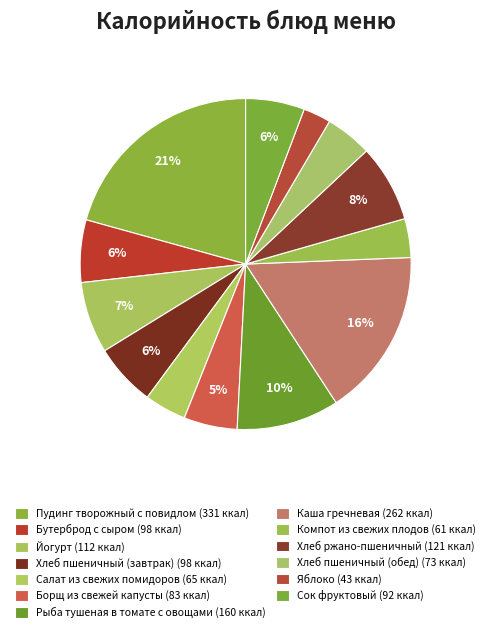

Rank the categories by value from lowest to highest.

Яблоко, Компот из свежих плодов, Салат из свежих помидоров, Хлеб пшеничный (обед), Борщ из свежей капусты, Сок фруктовый, Бутерброд с сыром, Хлеб пшеничный (завтрак), Йогурт, Хлеб ржано-пшеничный, Рыба тушеная в томате с овощами, Каша гречневая, Пудинг творожный с повидлом